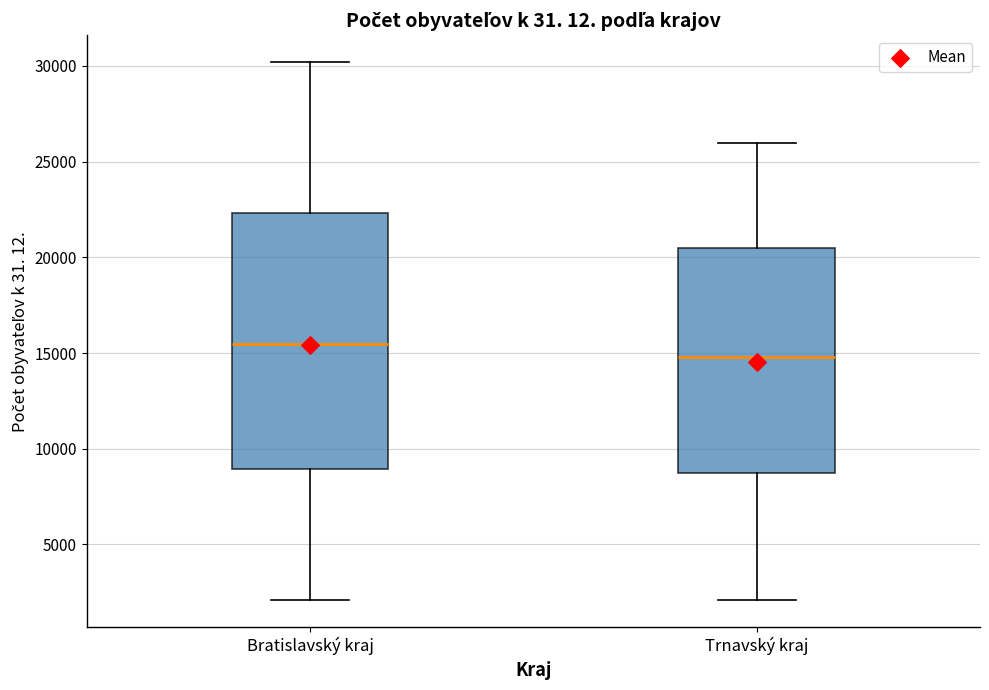

Comparing the boxes themselves (not the whiskers), which one is the tallest?

Bratislavský kraj